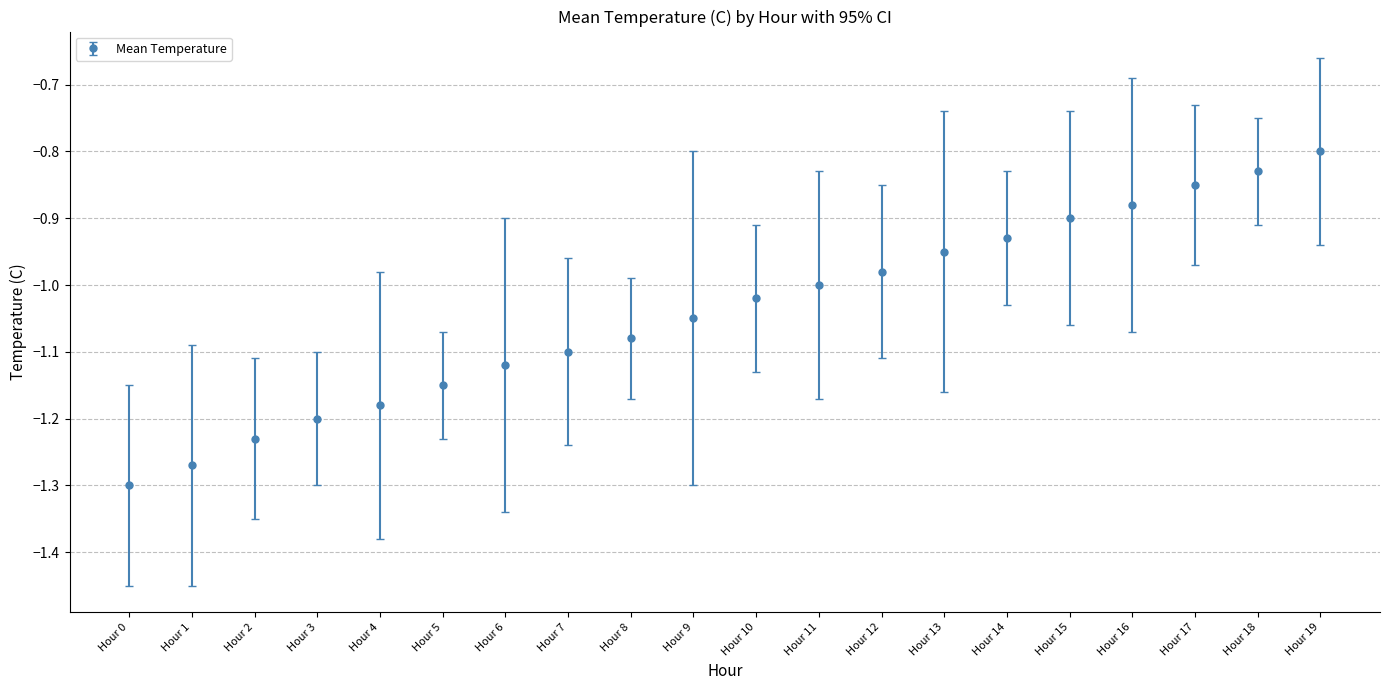

The chart shows a value of -0.4 at Hour 13. True or false?

False